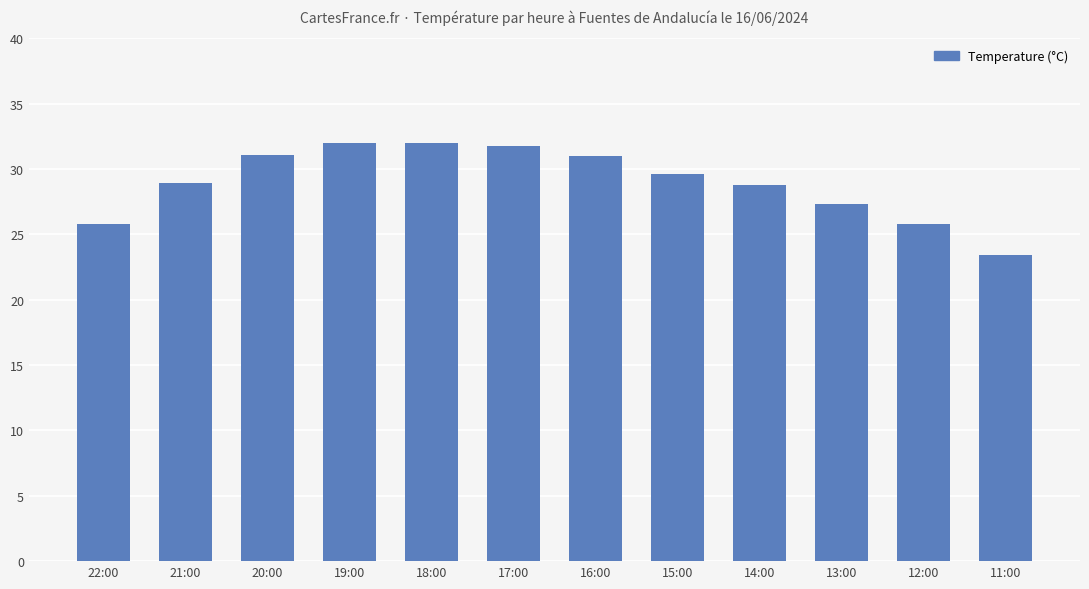

What is the value of the 2nd bar from the left?

28.9